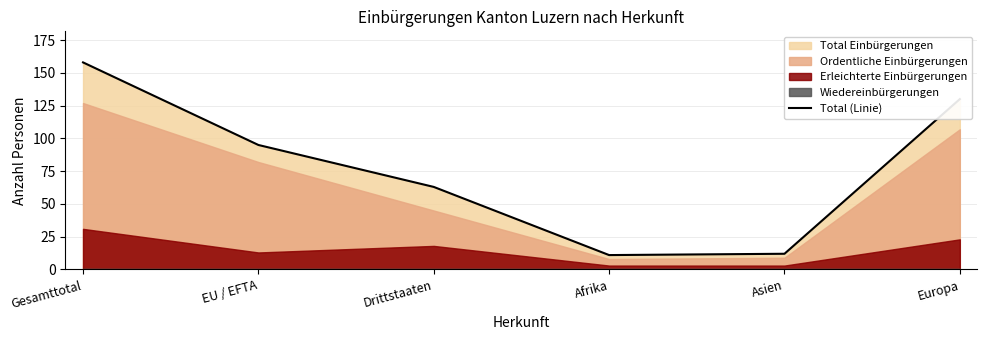

How many values exceed 95?

2